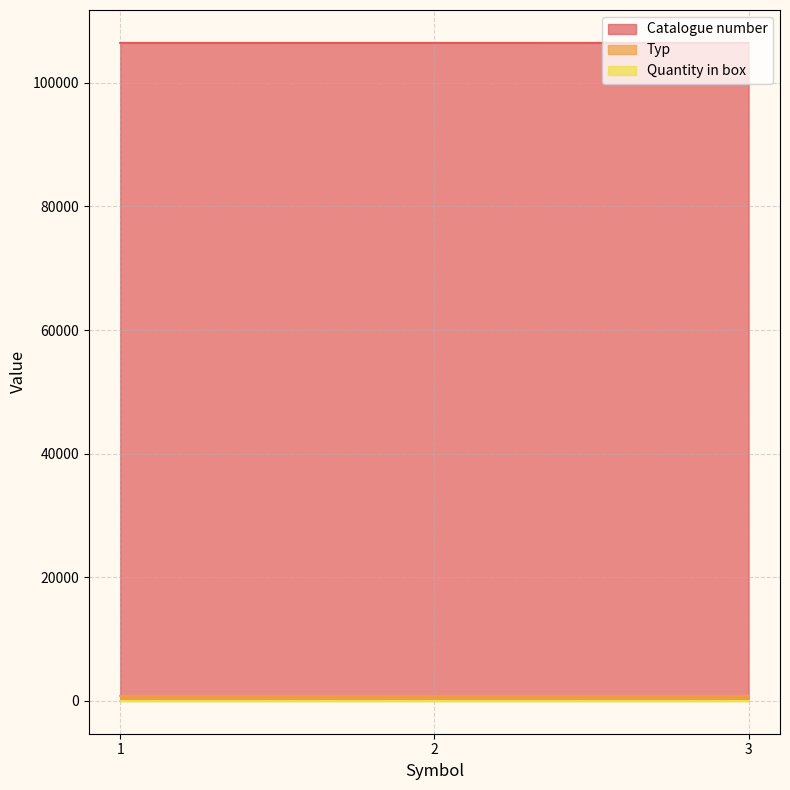

Is it true that Typ equals 1332 at 3?

False